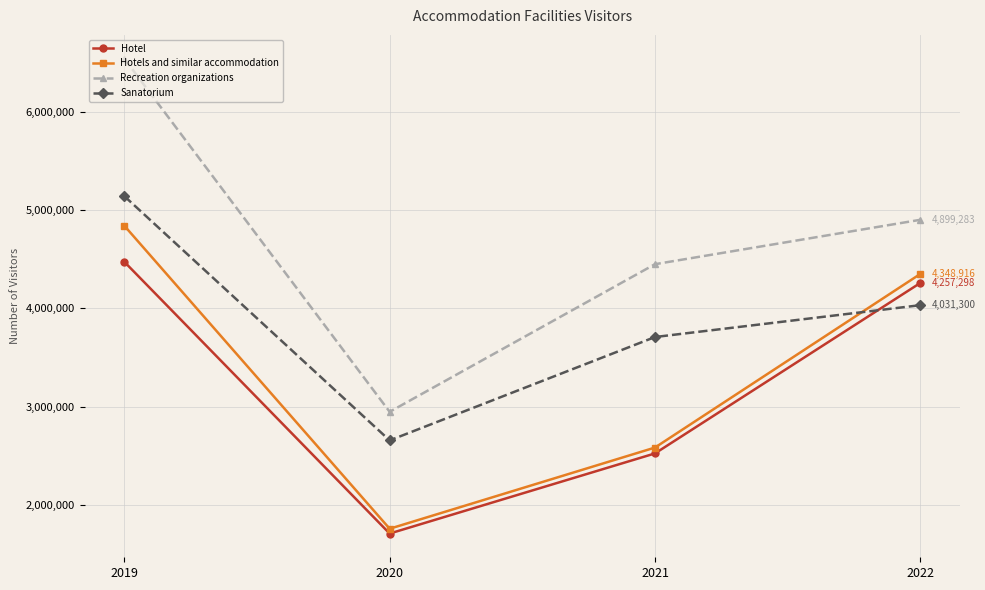

Which series changed the most between 2020 and 2022?

Hotels and similar accommodation